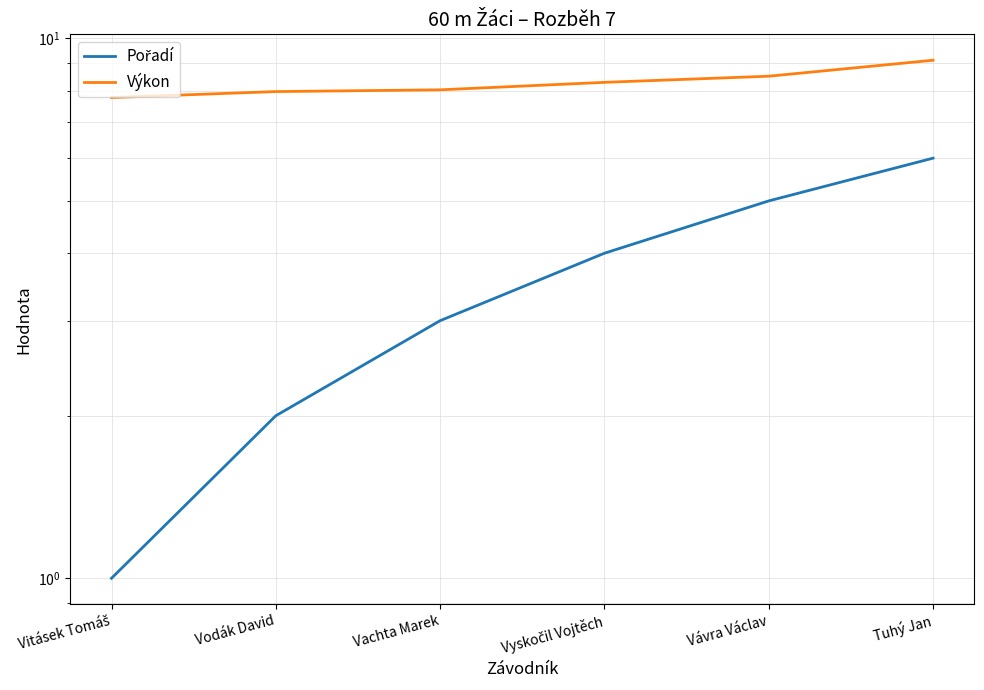

The Pořadí series shows 6.0 at Tuhý Jan. True or false?

True